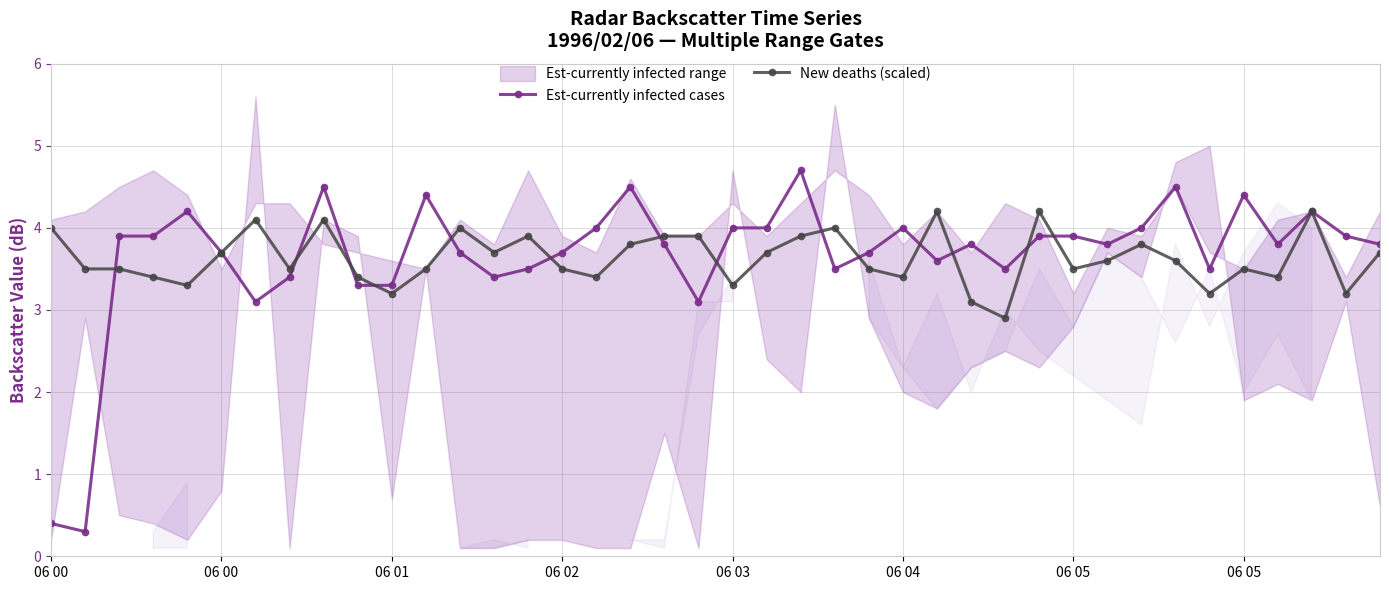

Which series has the widest spread of values?

Est-currently infected cases